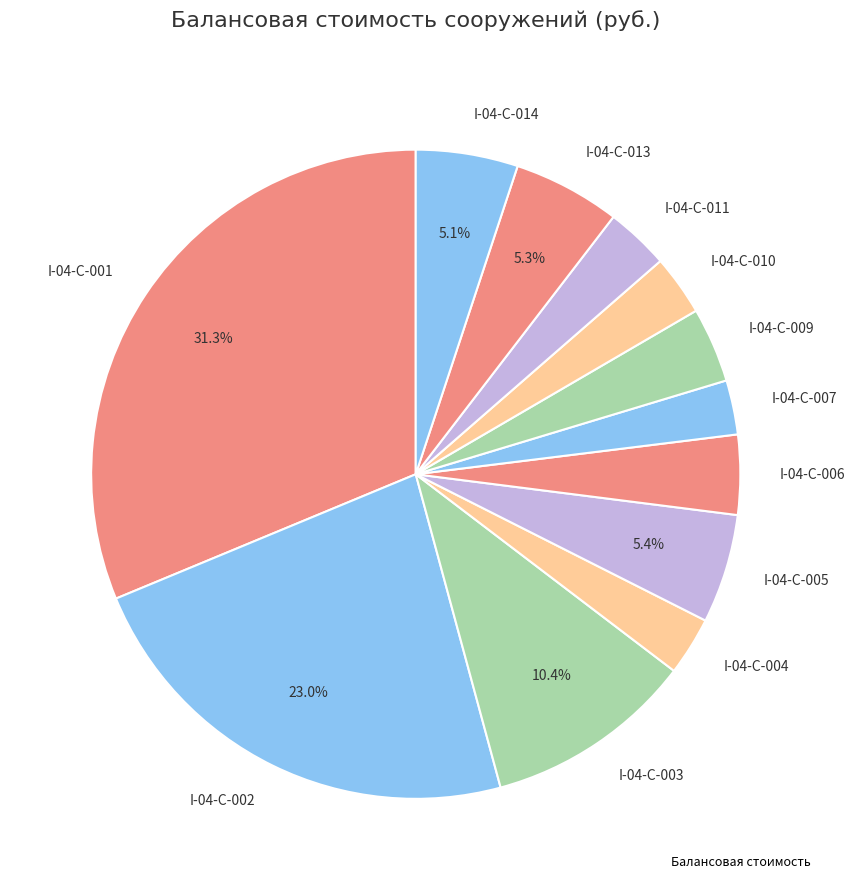

The I-04-С-002 slice represents 30% of the pie. True or false?

False